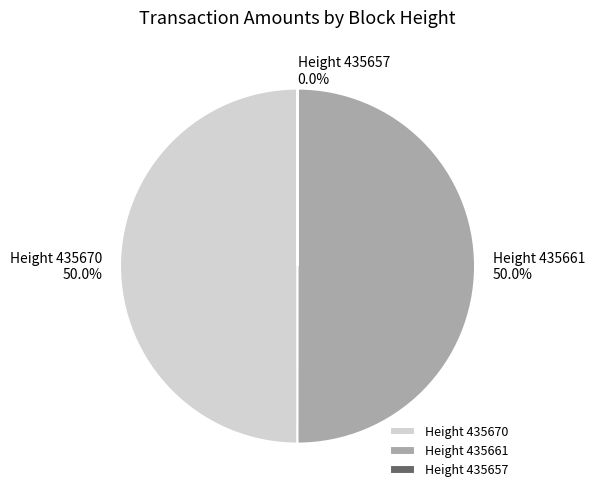

Is the sum of Height 435670 and Height 435661 greater than half?

Yes